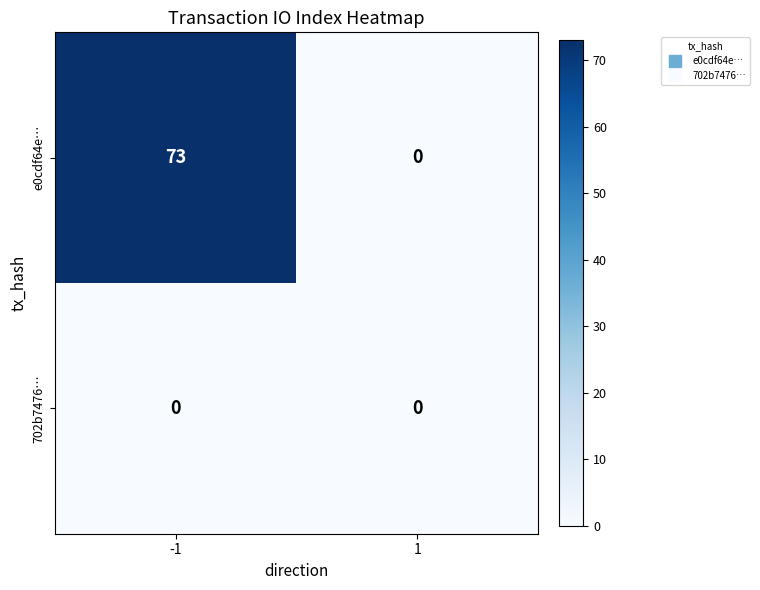

Rank the series by their average value, from lowest to highest.

702b7476…, e0cdf64e…